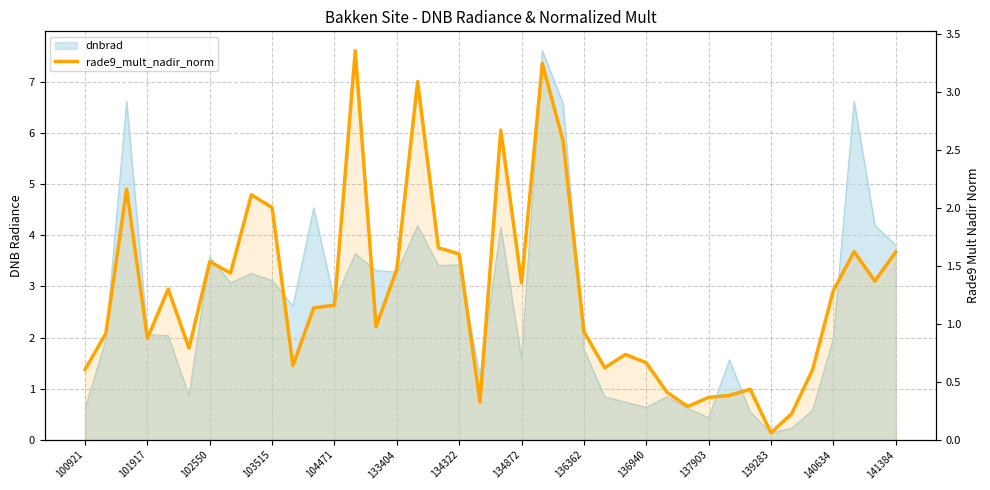

What position from the left is 134872?

8